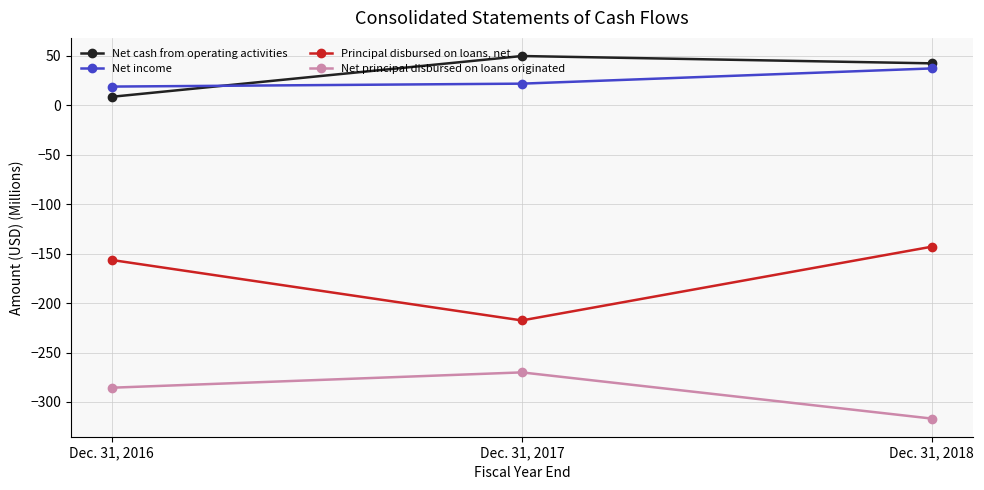

True or false: Net income has a value of 21.9 at Dec. 31, 2018.

False